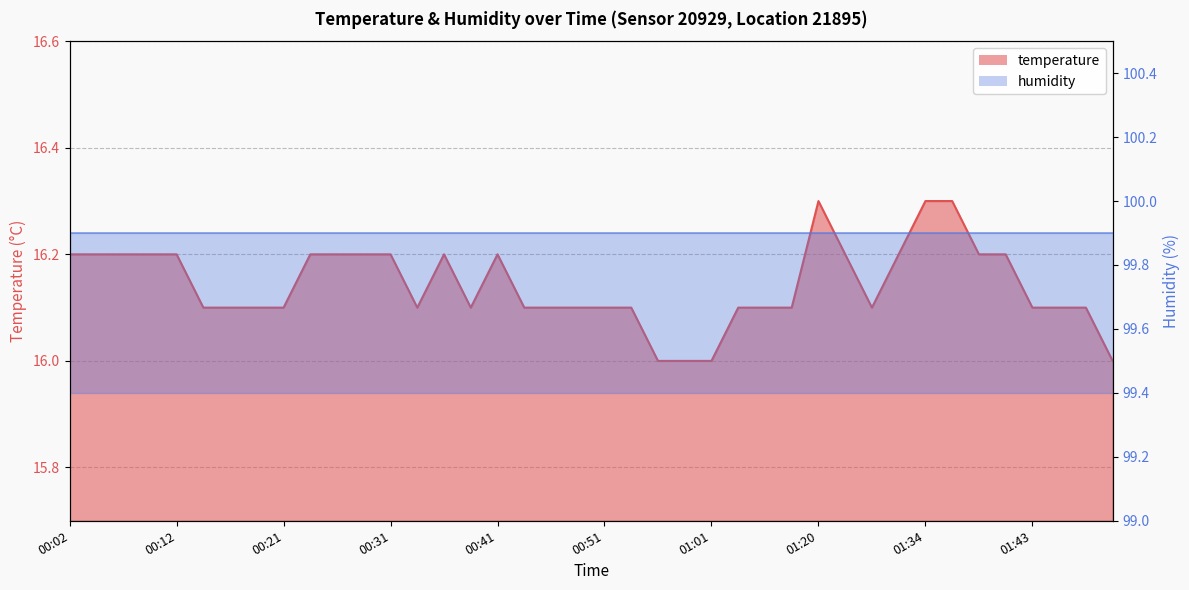

Which has a higher value, 01:20 or 00:43?

01:20